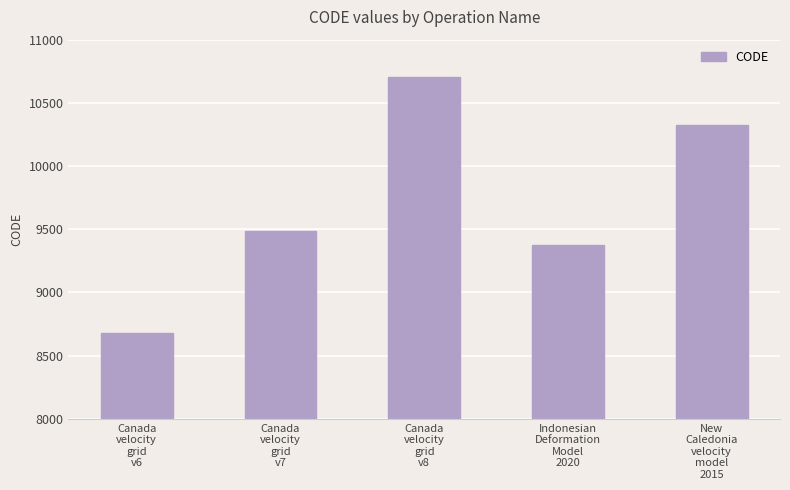

The value at Canada
velocity
grid
v6 is 8676. True or false?

True